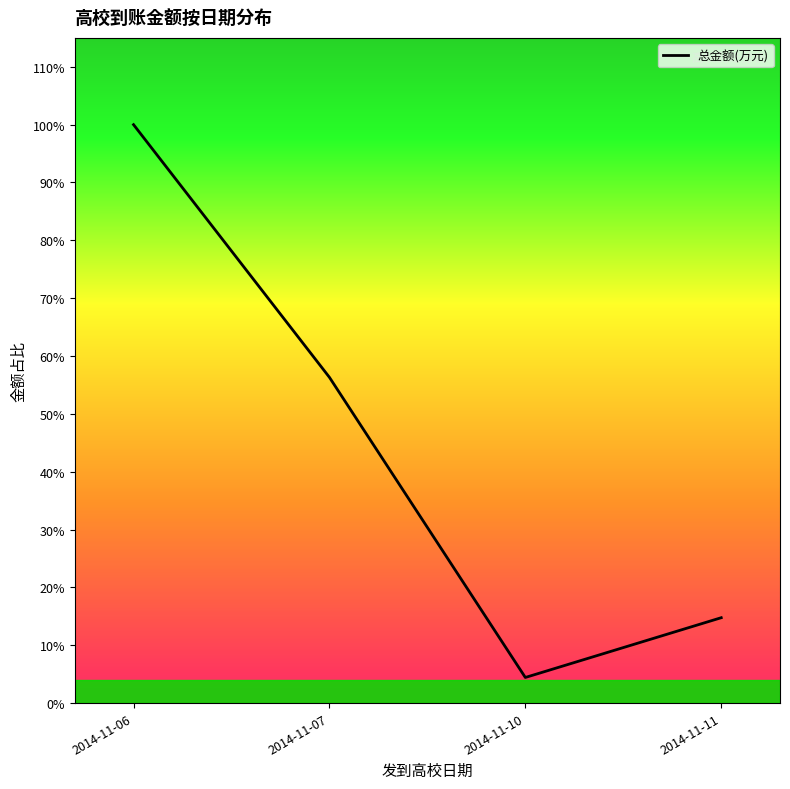

At which category does the chart reach its minimum across all series?

2014-11-10